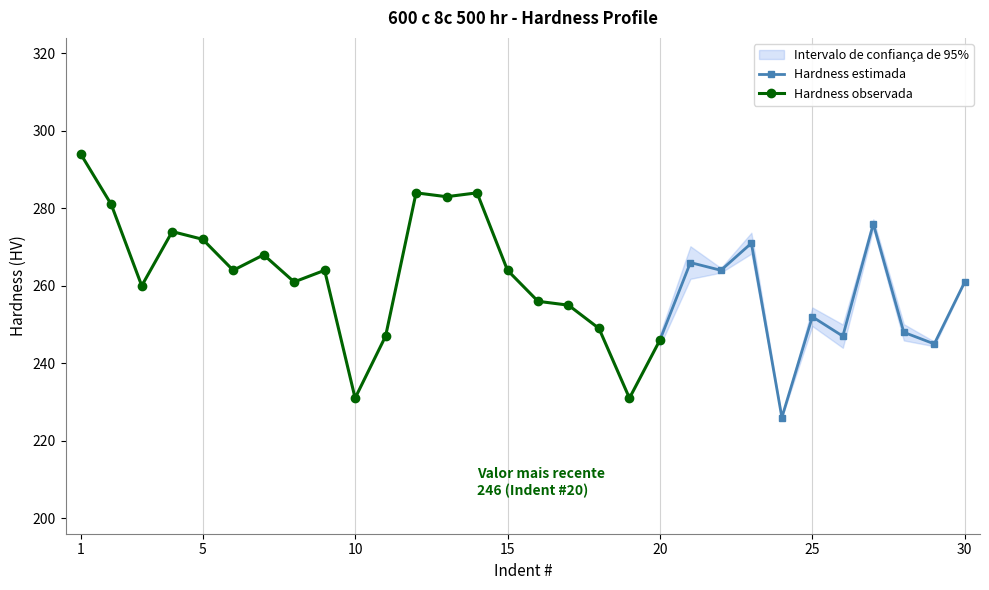

What is the minimum value for Hardness estimada?

226